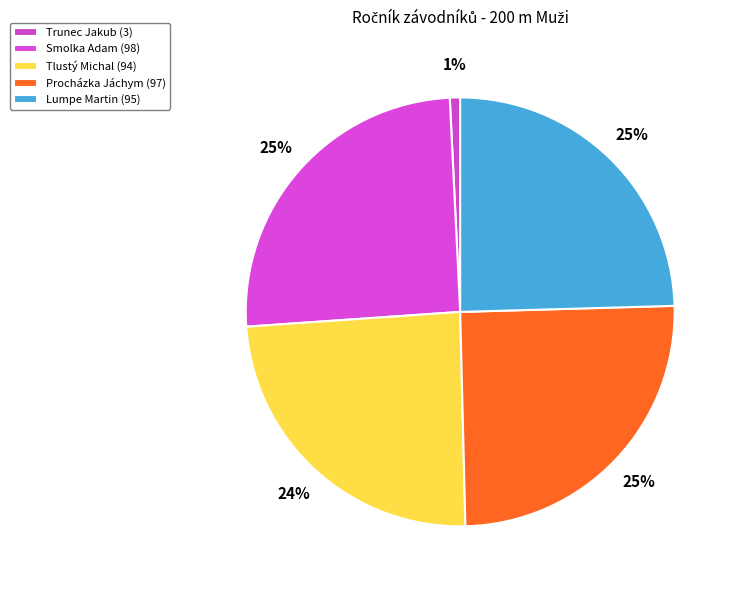

To the nearest percent, what is the combined percentage of Procházka Jáchym and Smolka Adam?

50%